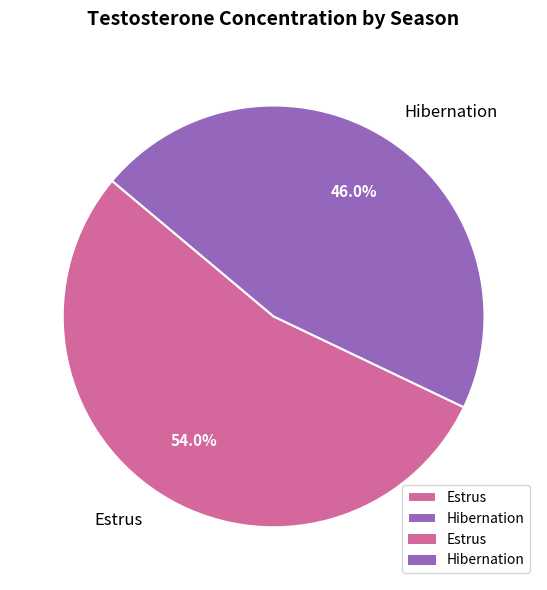

How much of the chart is everything except Hibernation?

54.0%